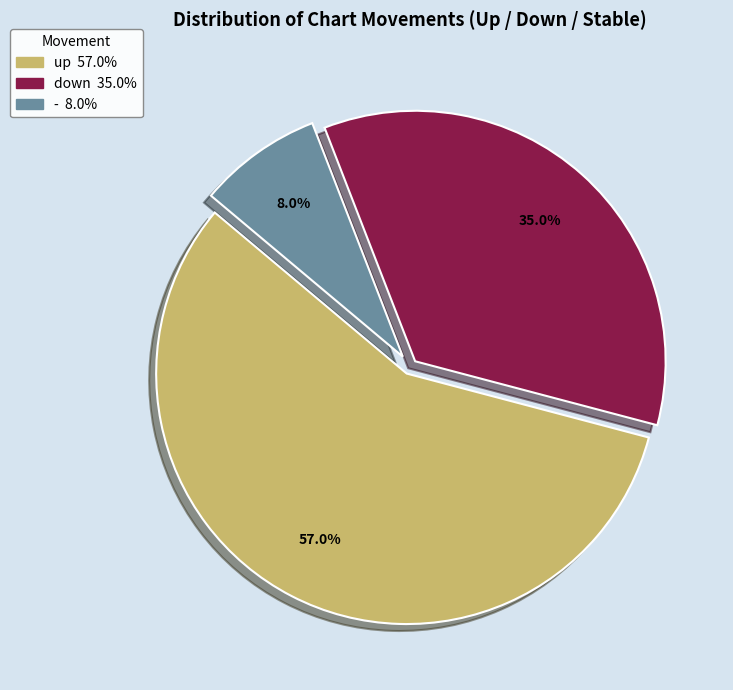

Which has a higher value, up or -?

up